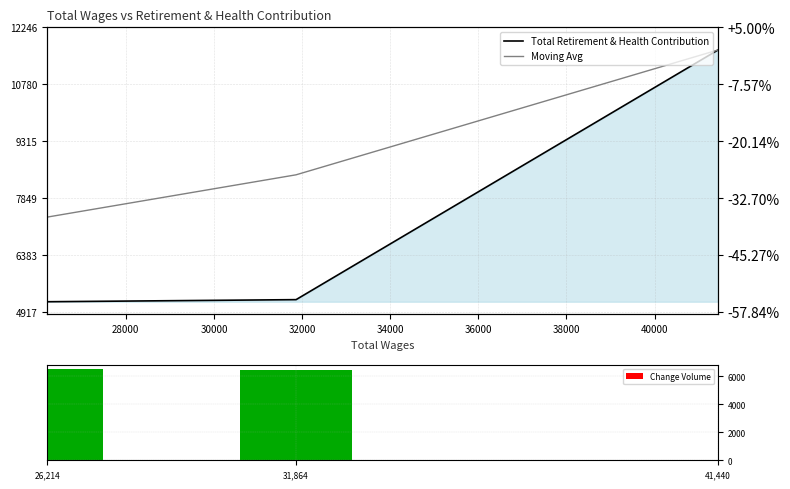

At which label is Change Volume closest to 3243?

31,864